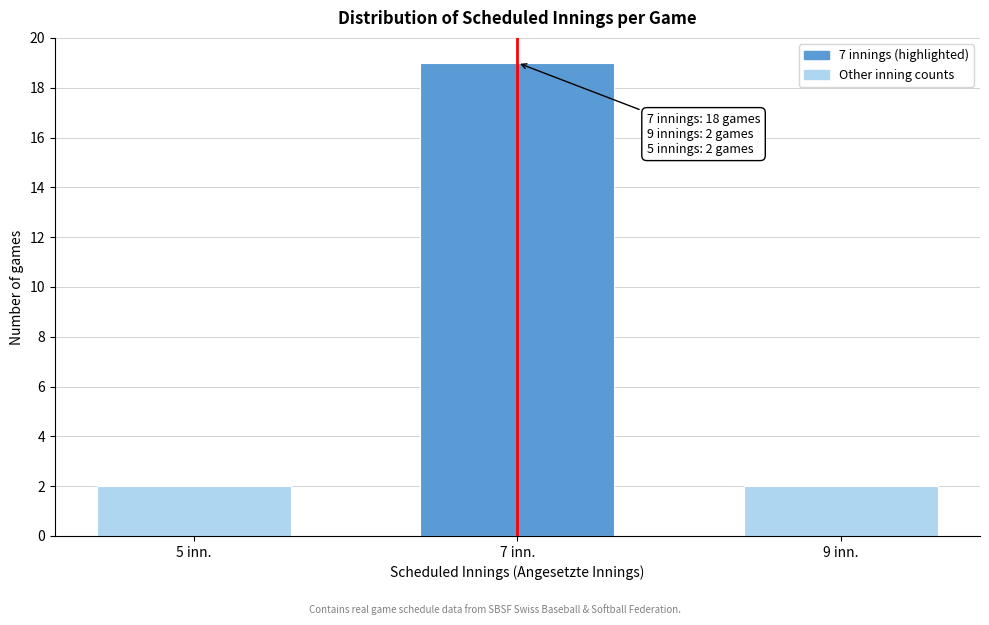

Reading right to left, list all the values displayed in this chart.

2	19	2